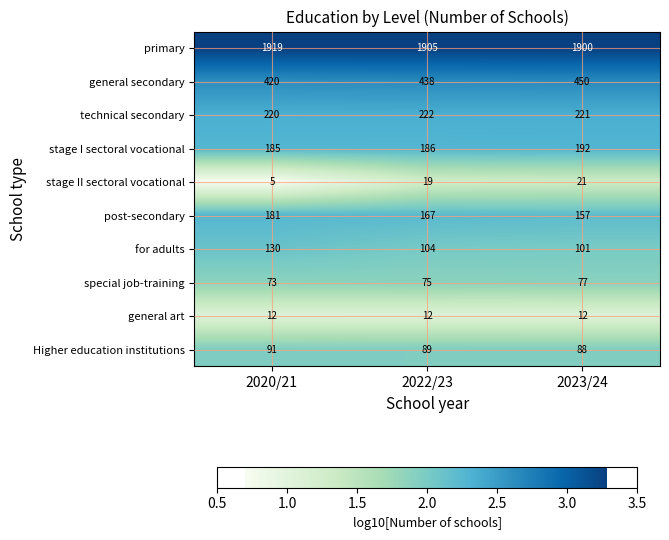

The value of post-secondary at 2020/21 is 126. True or false?

False